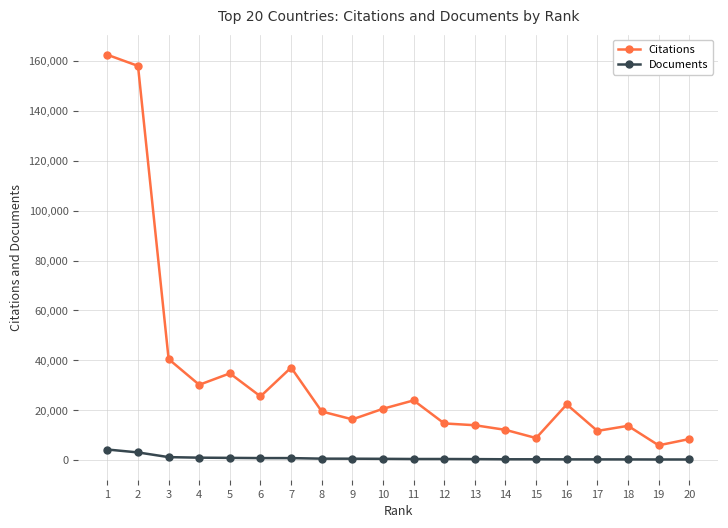

What is the total value across all series at 1?

166747